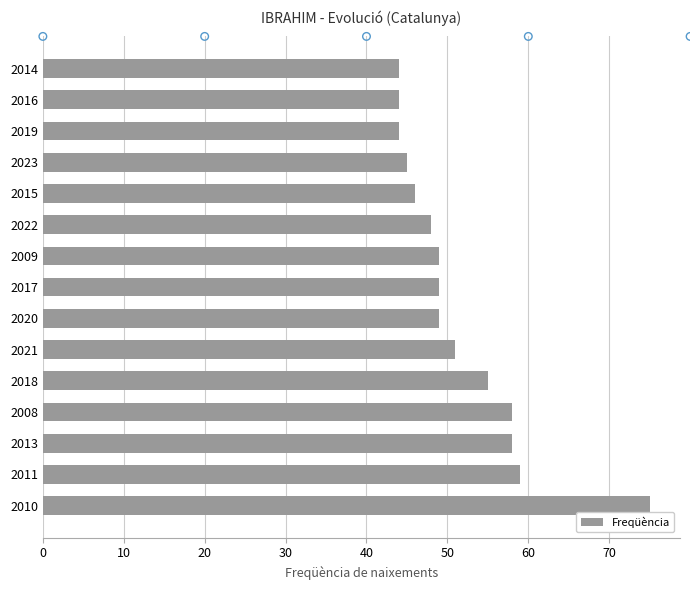

What is the difference between the second highest and second lowest values in the Freqüència series?

15